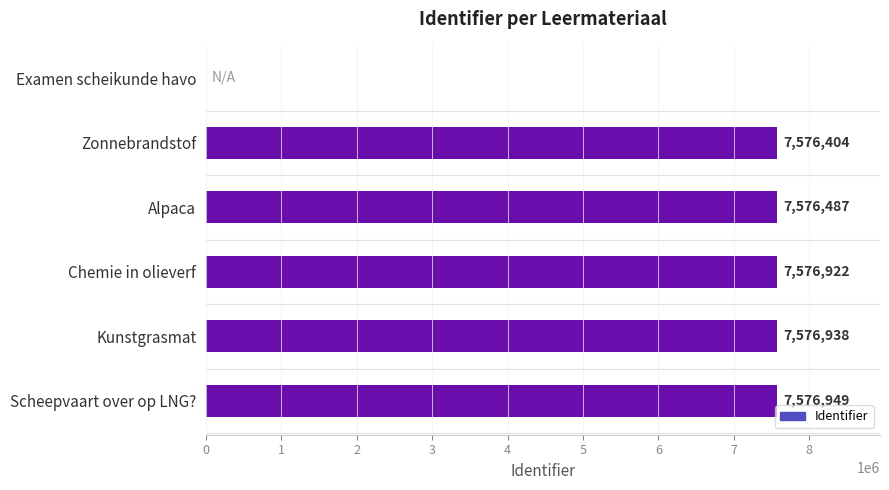

Reading top to bottom, transcribe all the data shown in this chart.

Examen scheikunde havo=0	Zonnebrandstof=7576404	Alpaca=7576487	Chemie in olieverf=7576922	Kunstgrasmat=7576938	Scheepvaart over op LNG?=7576949